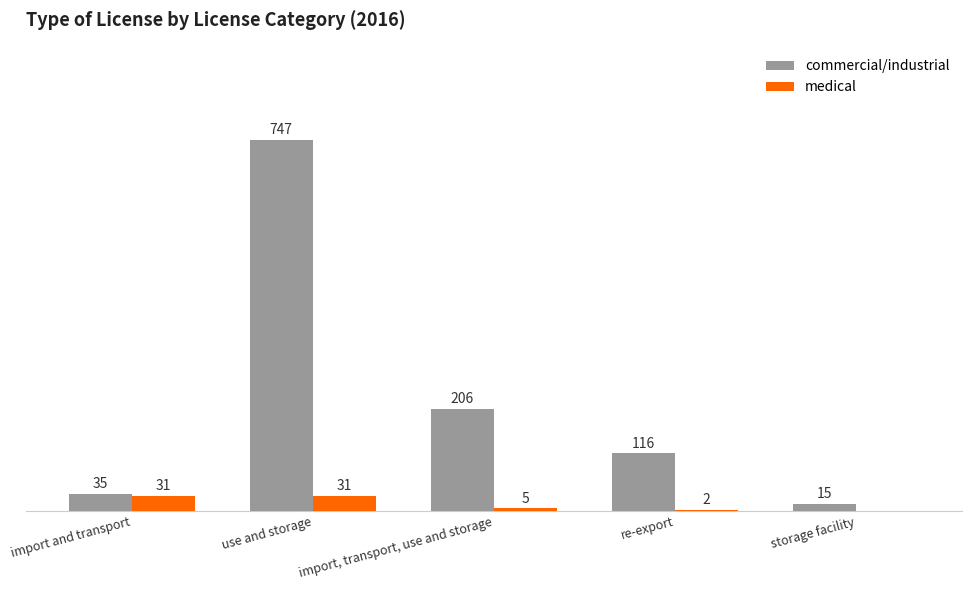

Between import, transport, use and storage and re-export, which series saw the biggest shift?

commercial/industrial